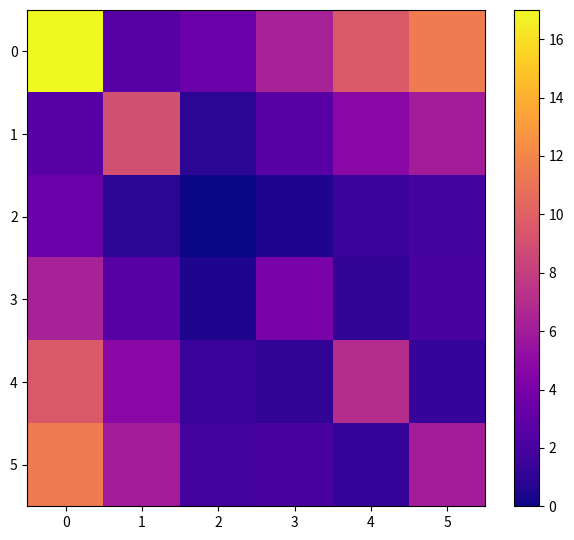

What is the total value across all series at 3?

16.4